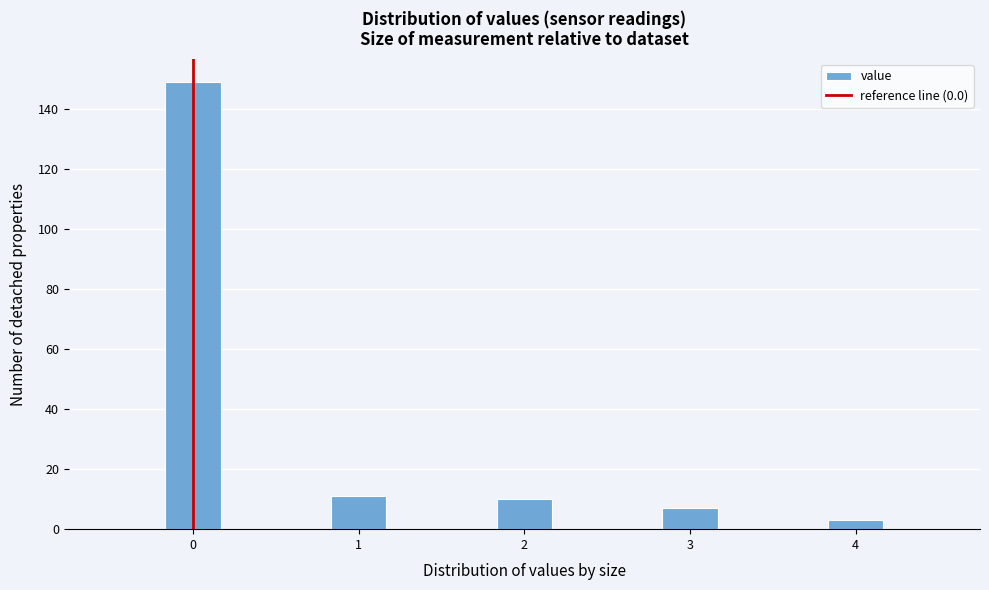

Read against the x-axis, roughly where is the centre of the tallest bar?

0.0